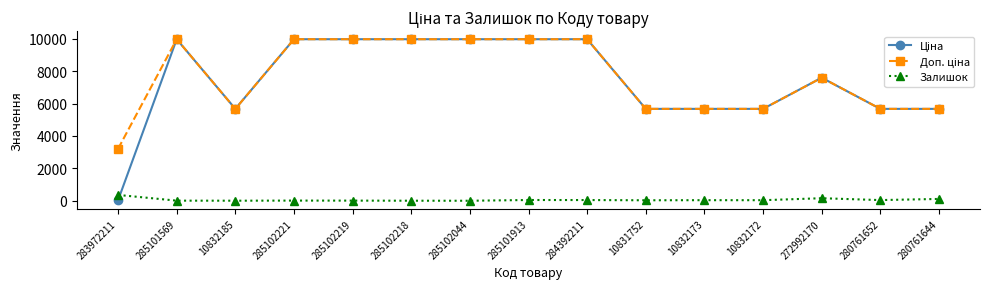

The value of Залишок at 283972211 is 360.0. True or false?

True